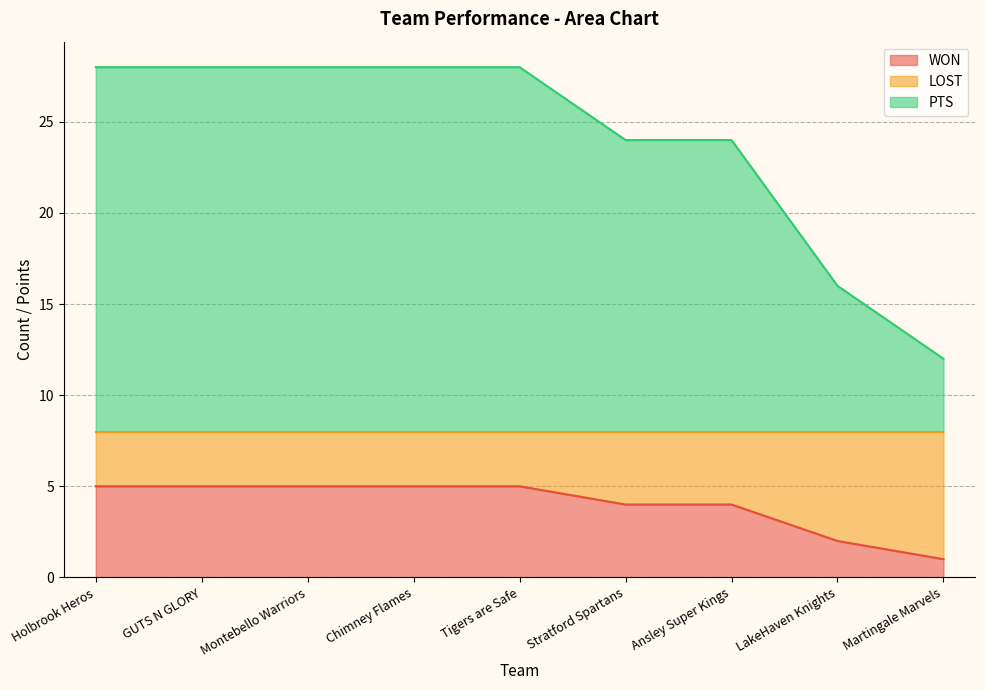

What is the difference between the maximum and second lowest values in the WON series?

3